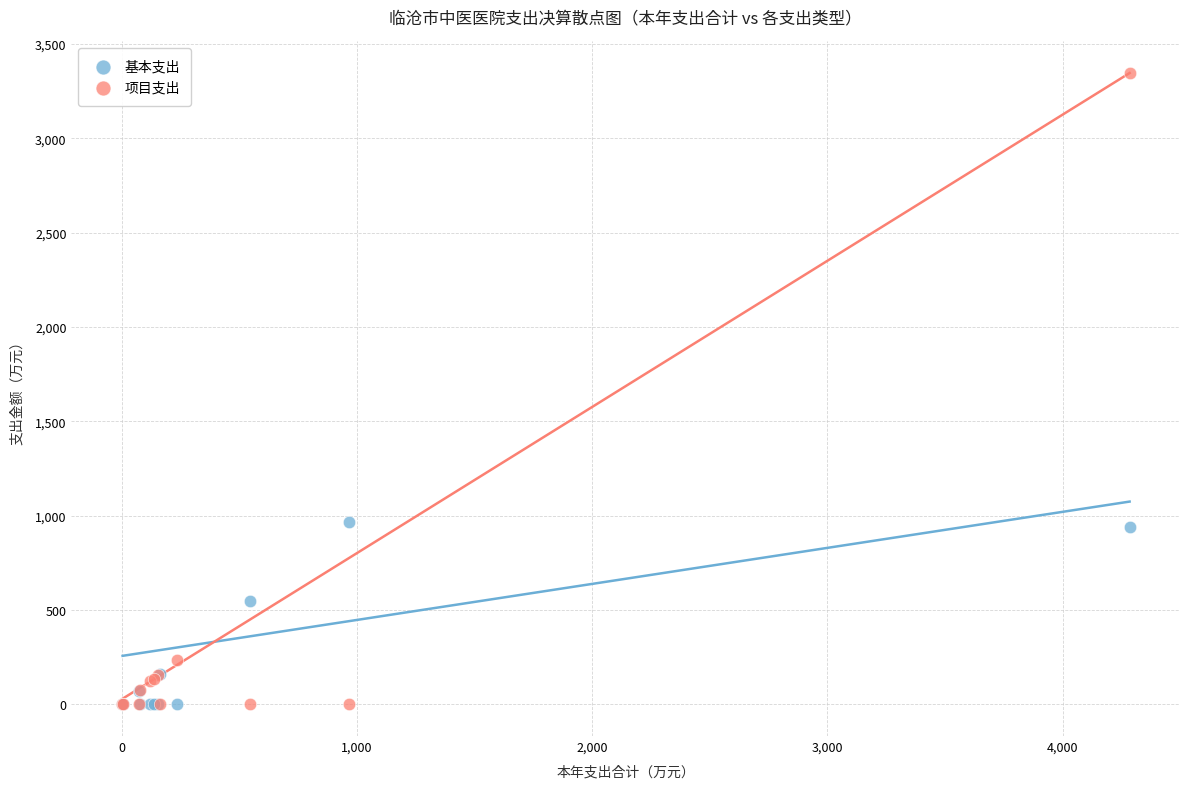

Which series has the widest spread of Y values?

项目支出